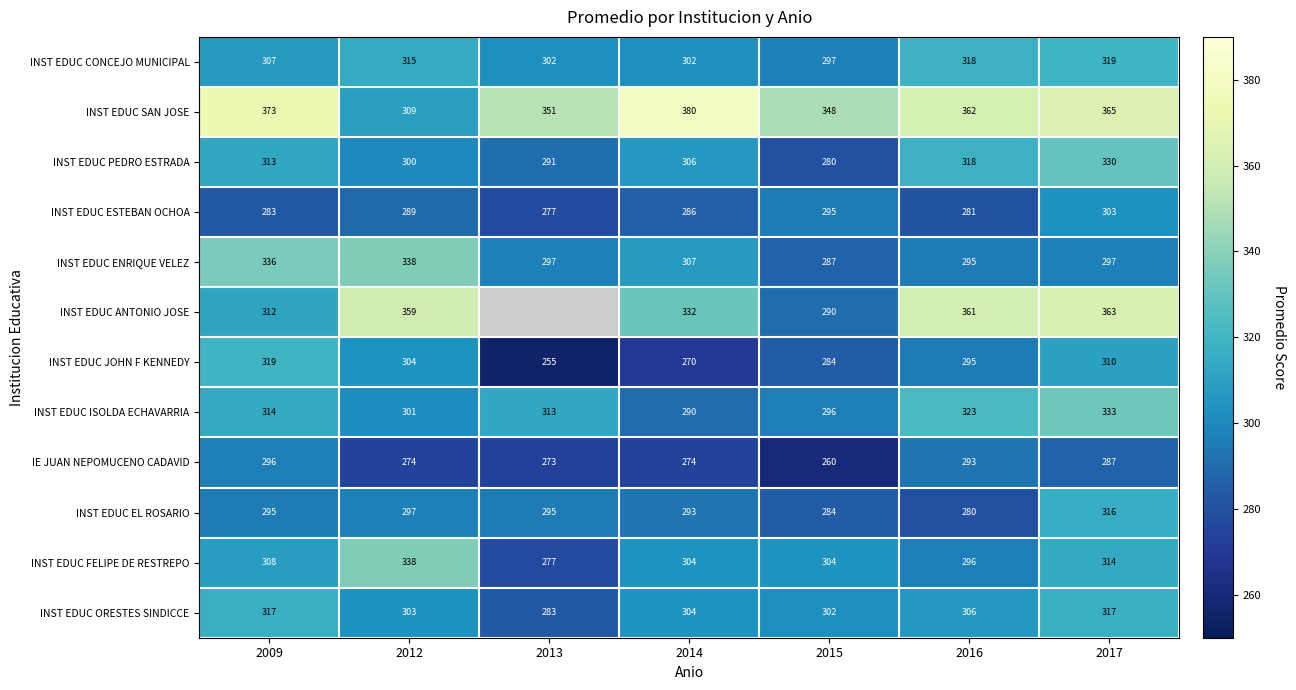

What is the difference between the maximum and minimum values in the INST EDUC ISOLDA ECHAVARRIA series?

43